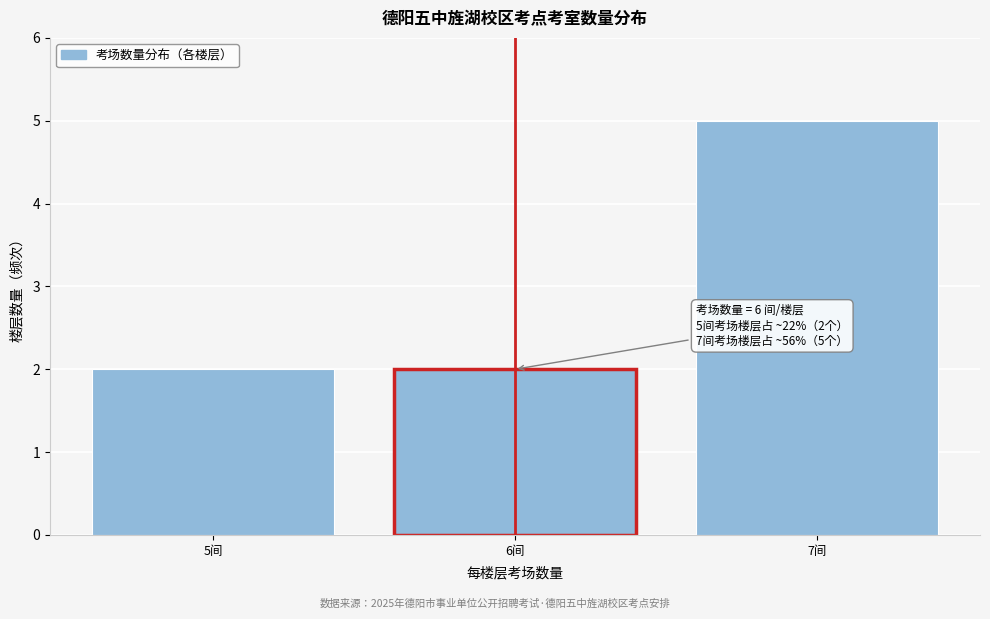

Reading right to left, list all the values displayed in this chart.

5	2	2